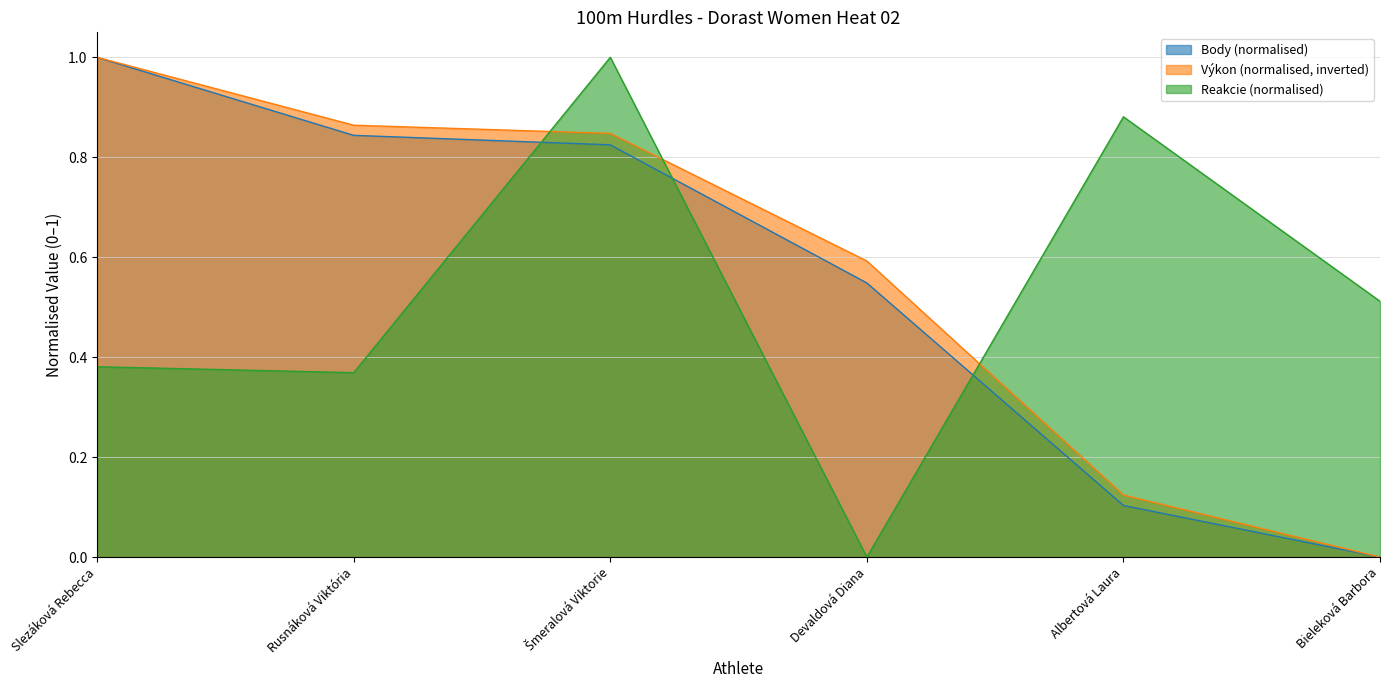

In Reakcie, how many points are lower than both neighbors (excluding endpoints)?

2